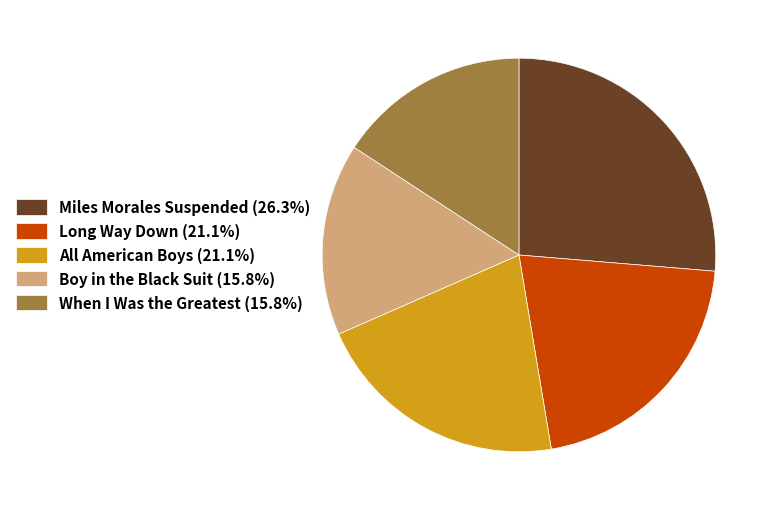

Combined, do All American Boys and Miles Morales Suspended account for over 50%?

No